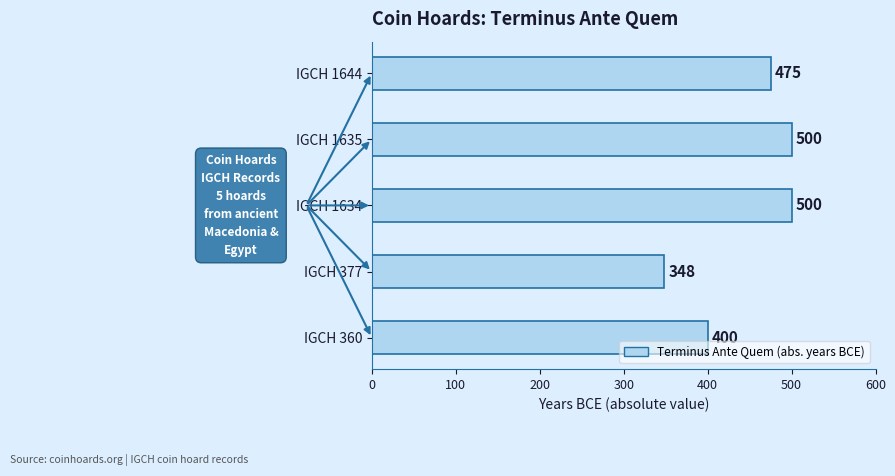

Reading top to bottom, list all the values displayed in this chart.

475	500	500	348	400